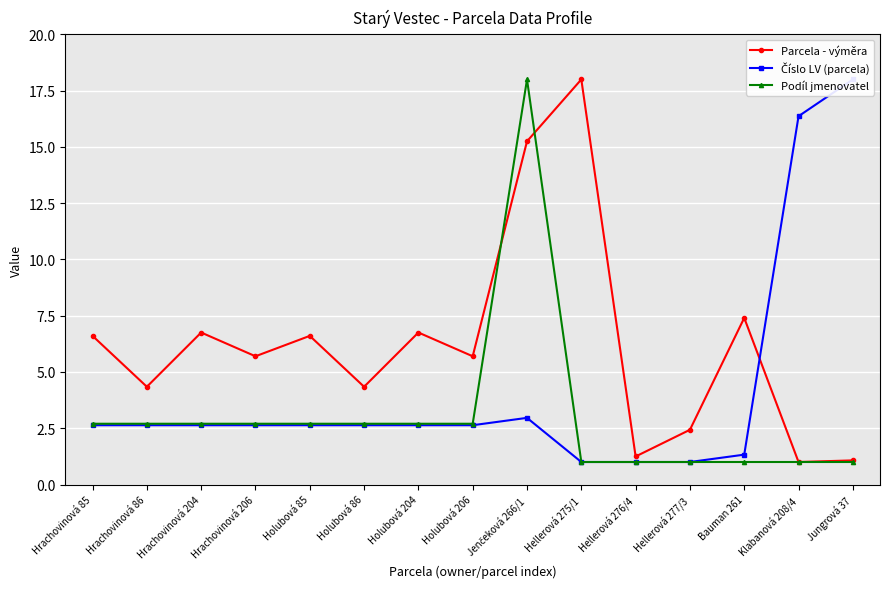

Between Holubová 204 and Hellerová 275/1, which is larger?

Hellerová 275/1